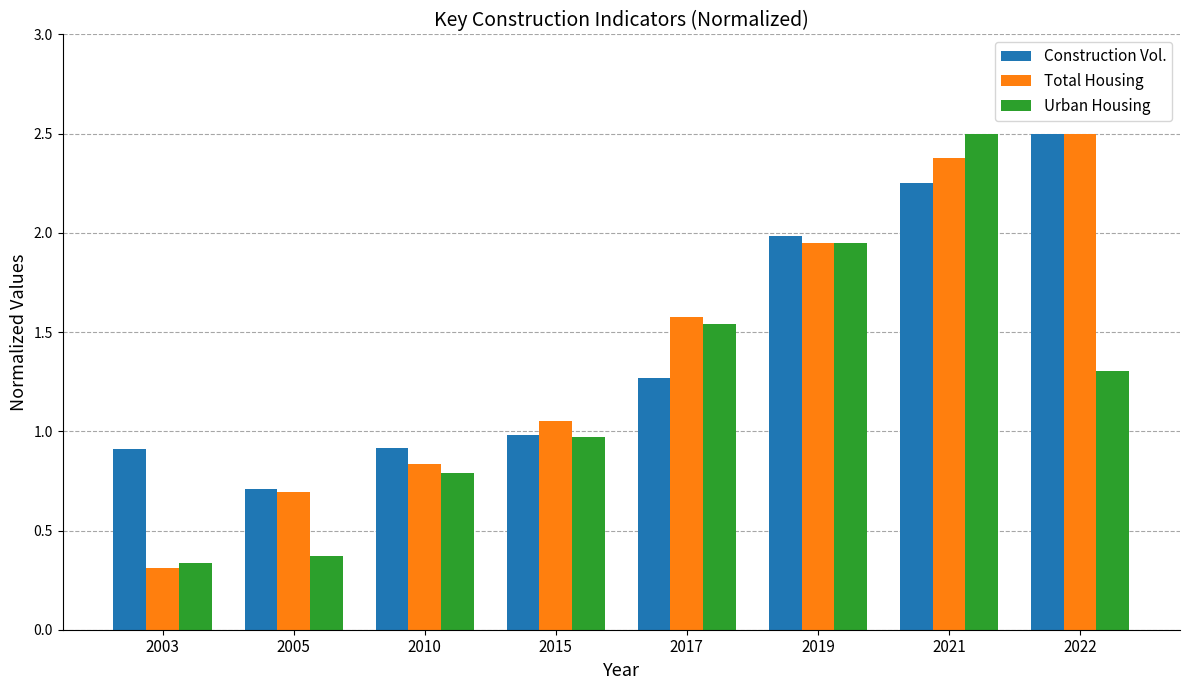

What is the sum of the Urban Housing values at 2015 and 2017?

2.5